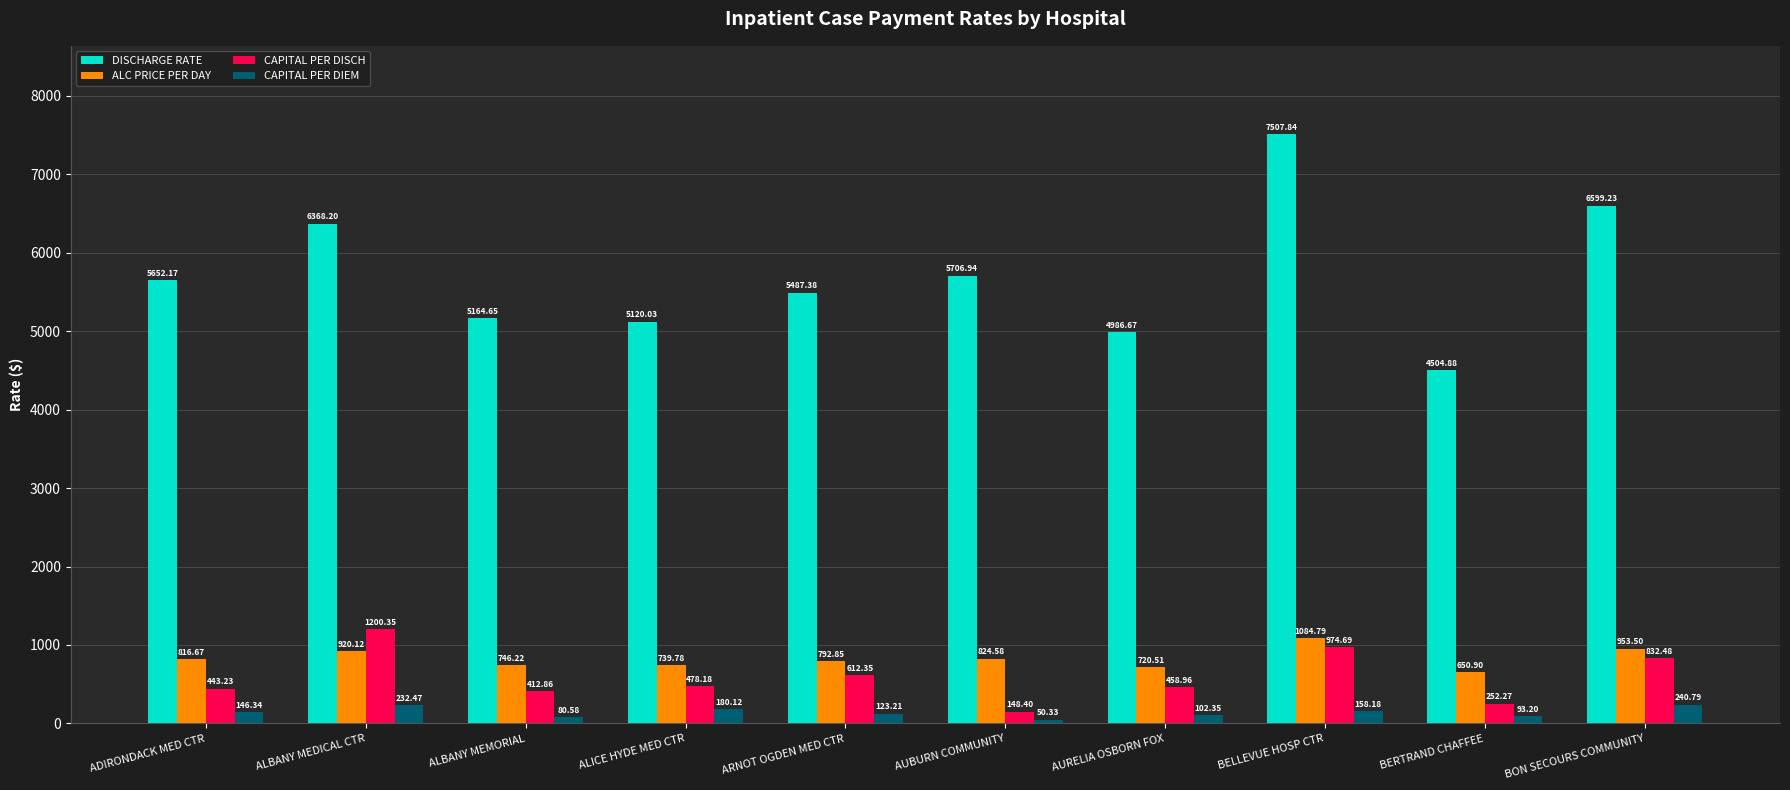

At which label does CAPITAL PER DISCH first exceed 478?

ALBANY MEDICAL CTR